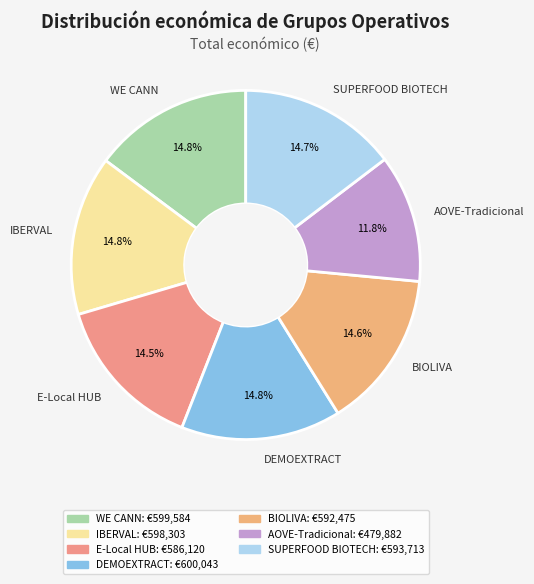

How many slices are in this pie chart?

7